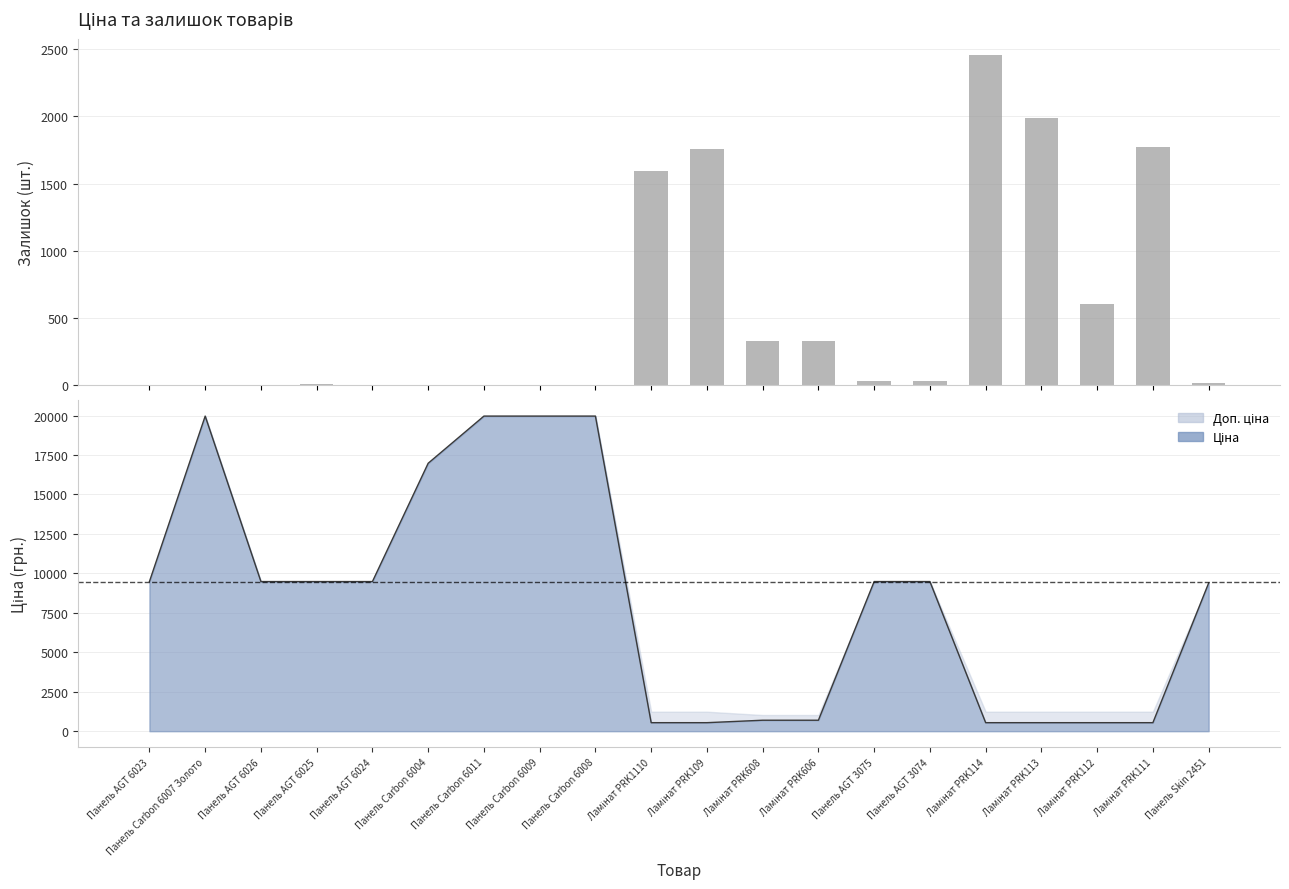

The value at Ламінат PRK112 is 279. True or false?

False